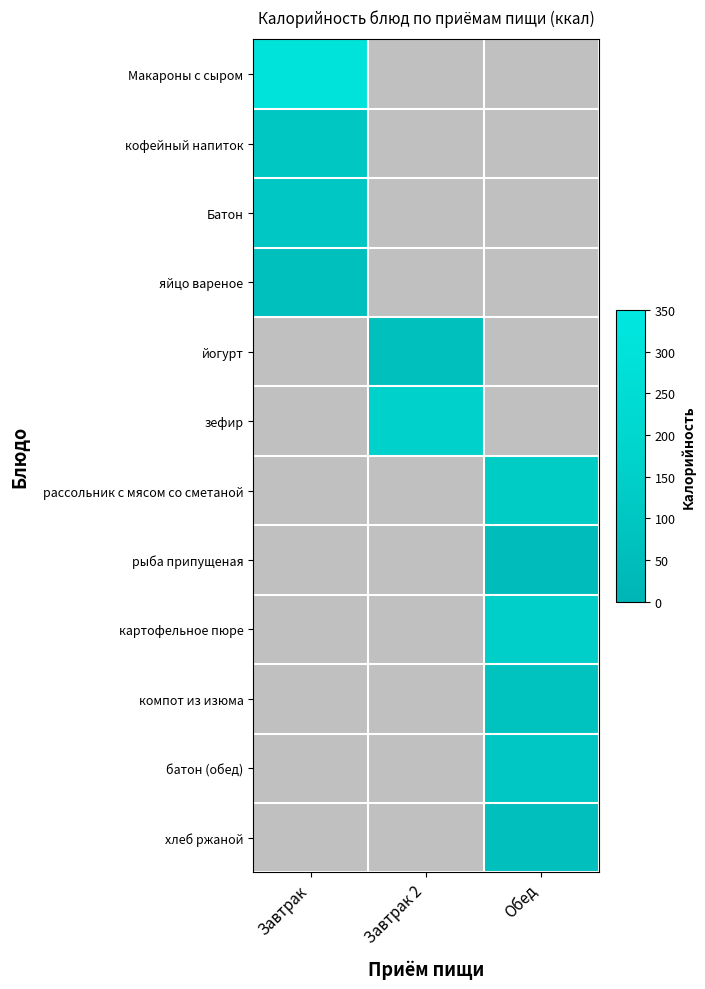

Count the number of data series in this chart.

12